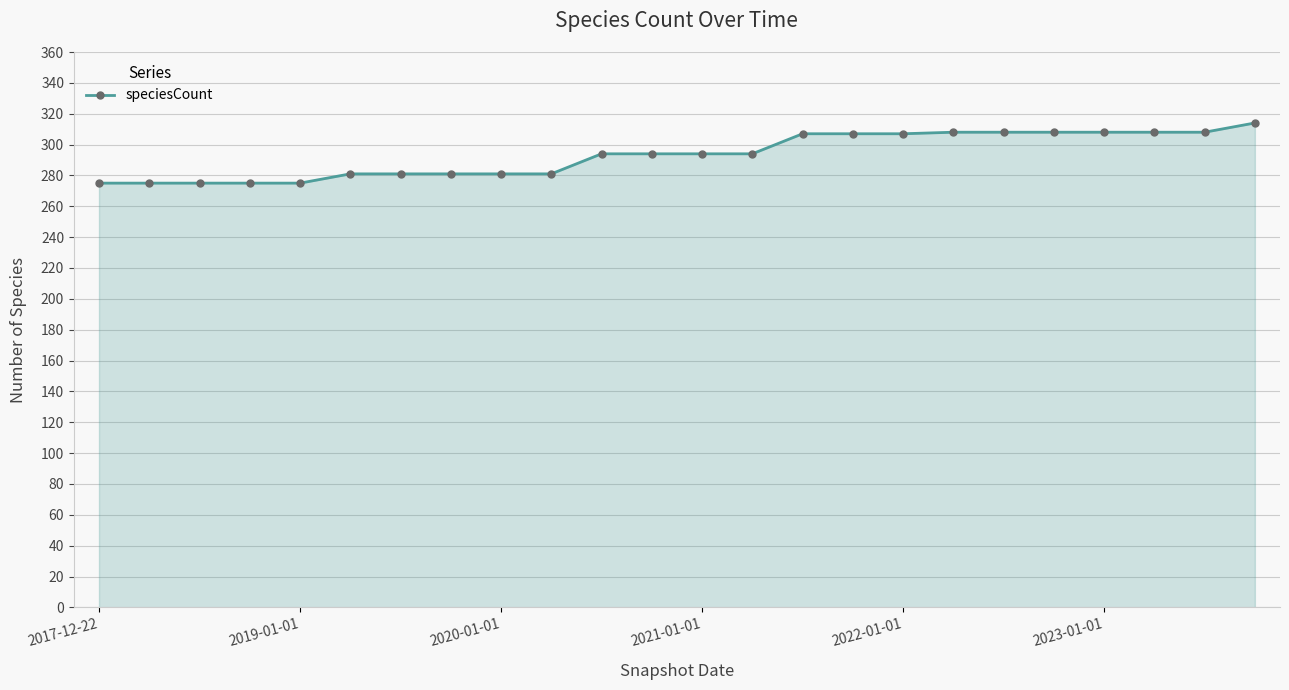

What is the greatest value displayed?

314